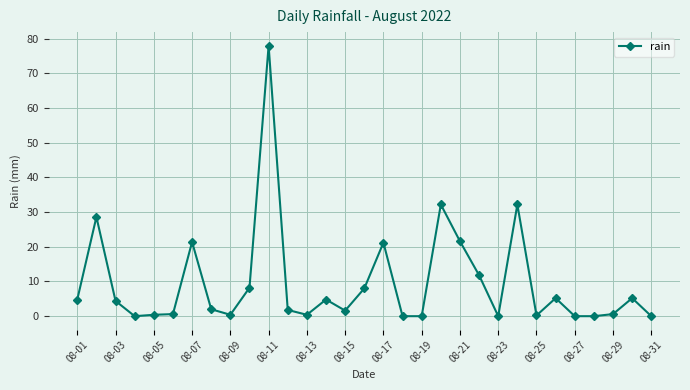

True or false: there are more than 1 points higher than both neighbors.

True